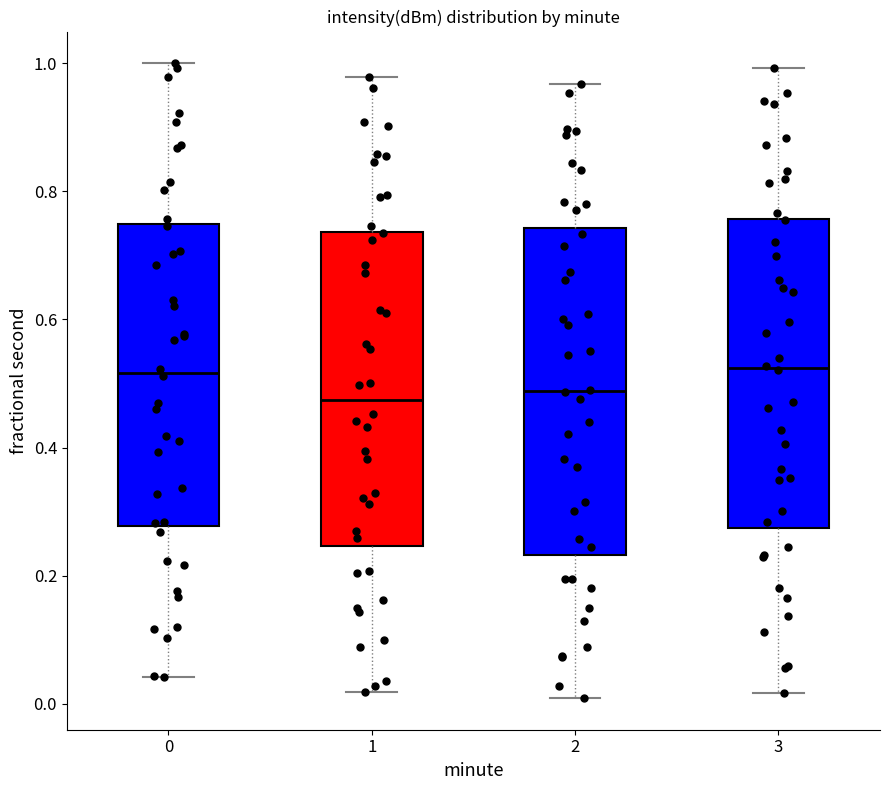

Where does the median line of the box at x = 0 sit on the y-axis? The values are not printed on the chart, so give them approximately, as read against the axis.

0.52